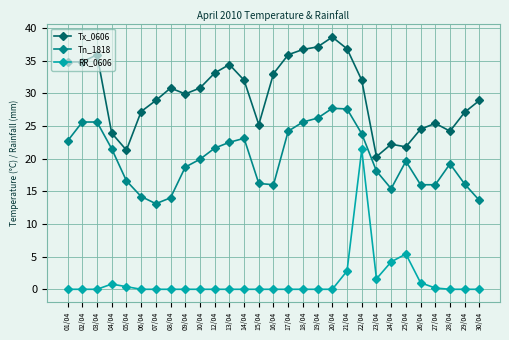

True or false: Tx_0606 and RR_0606 intersect in this chart.

False